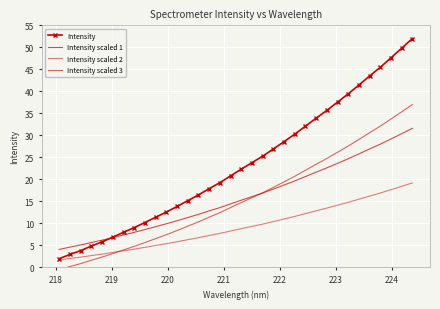

True or false: Intensity and Intensity scaled 3 cross at least once.

False